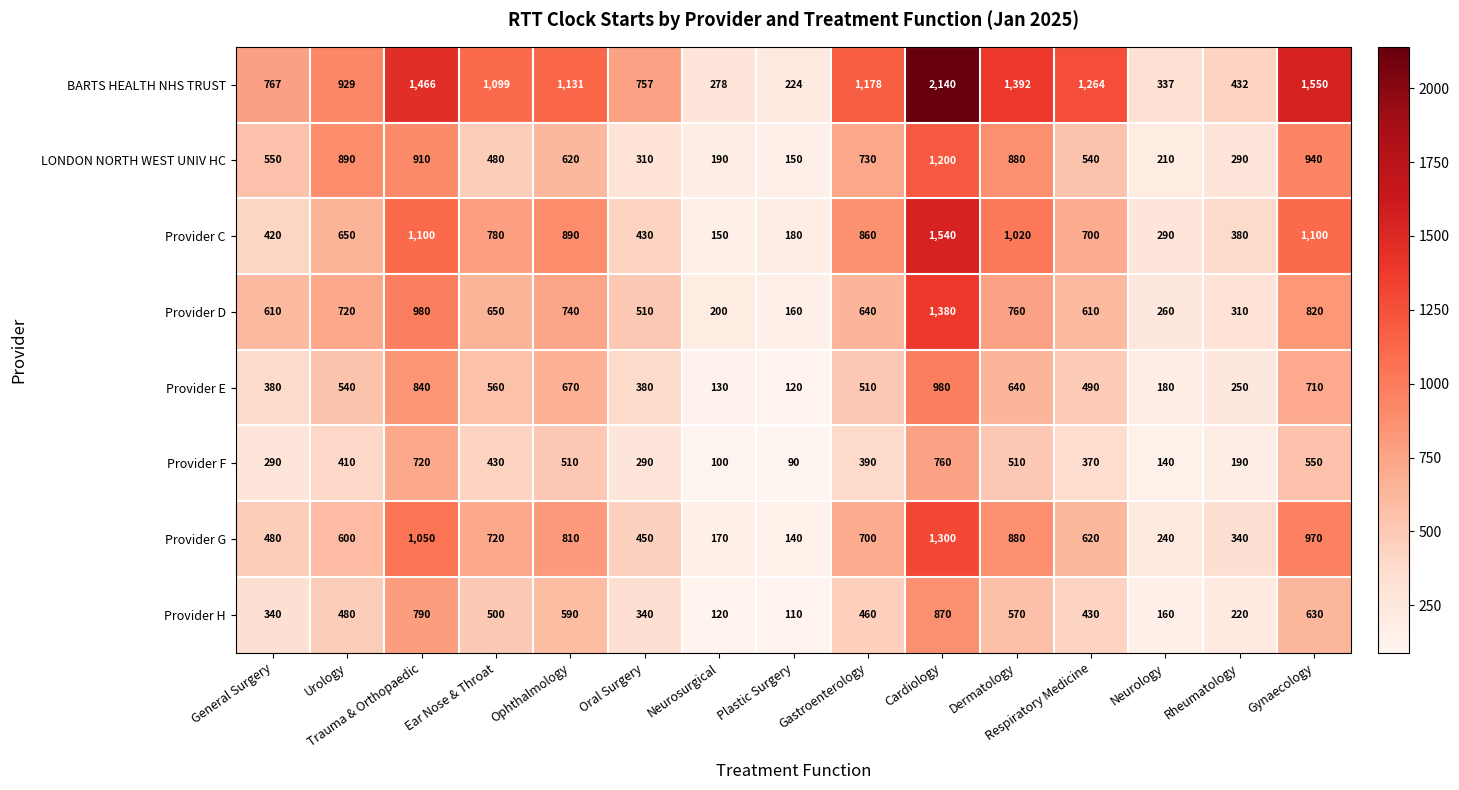

How many categories are shown in the chart?

15